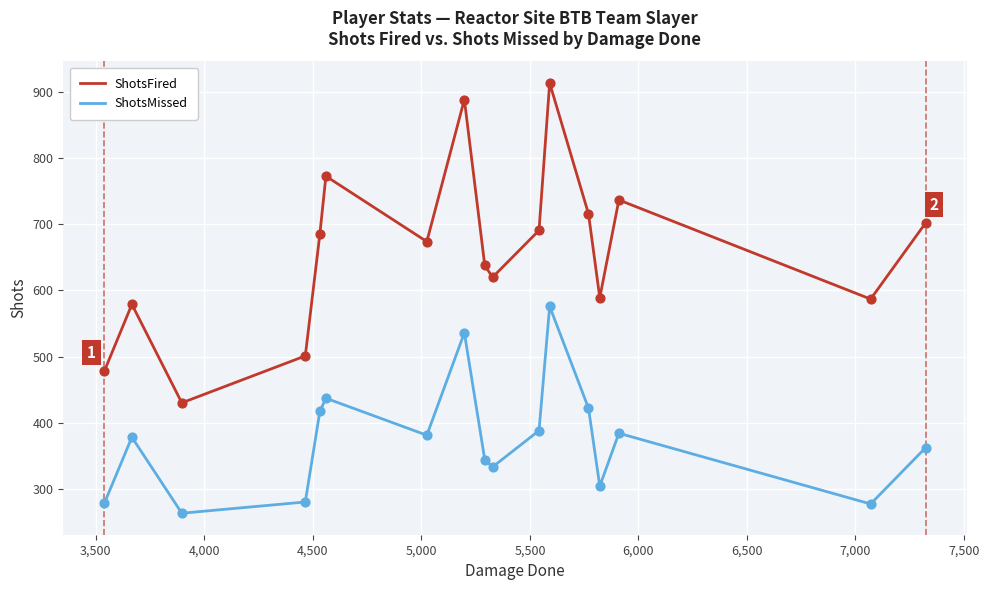

Which series has the largest total across all categories?

ShotsFired